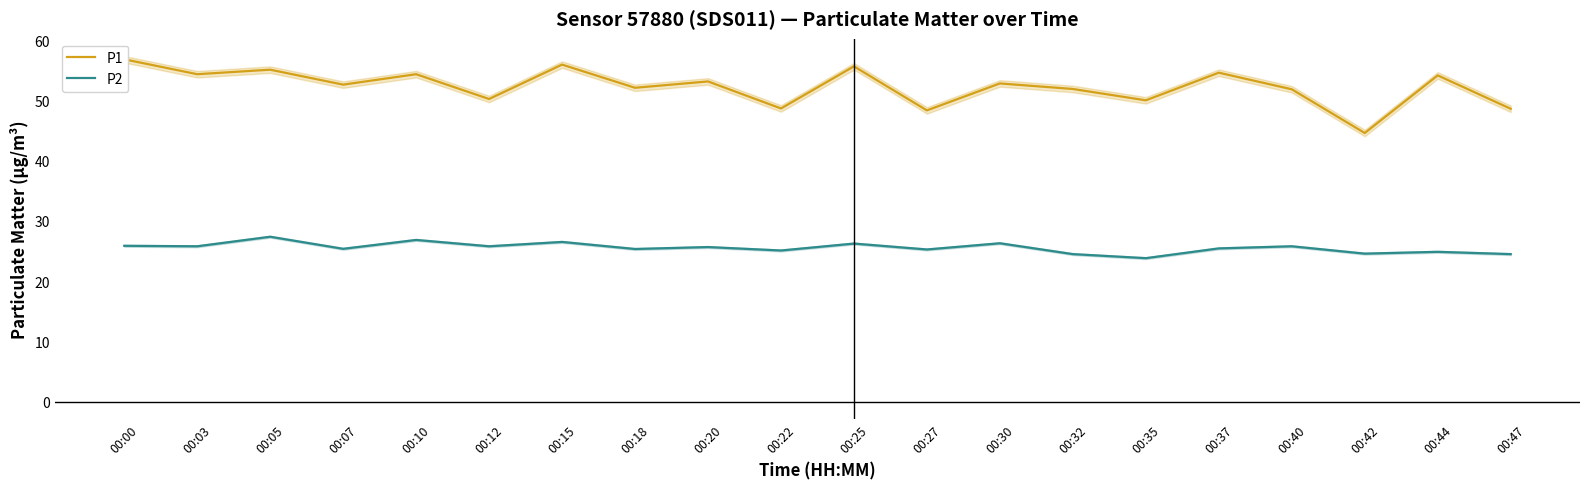

List the series in order of their overall mean, highest first.

P1, P2